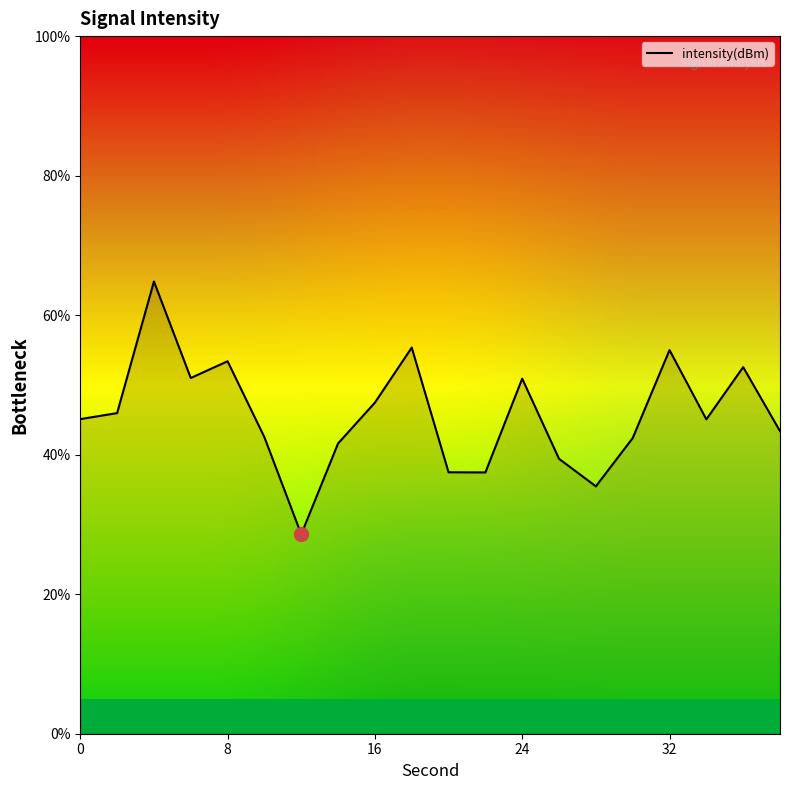

What is the minimum value shown in the chart?

28.6